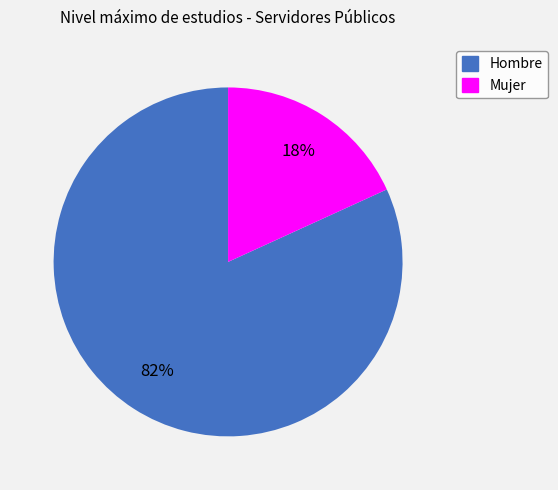

What percentage is the Hombre slice, to the nearest percent?

82%